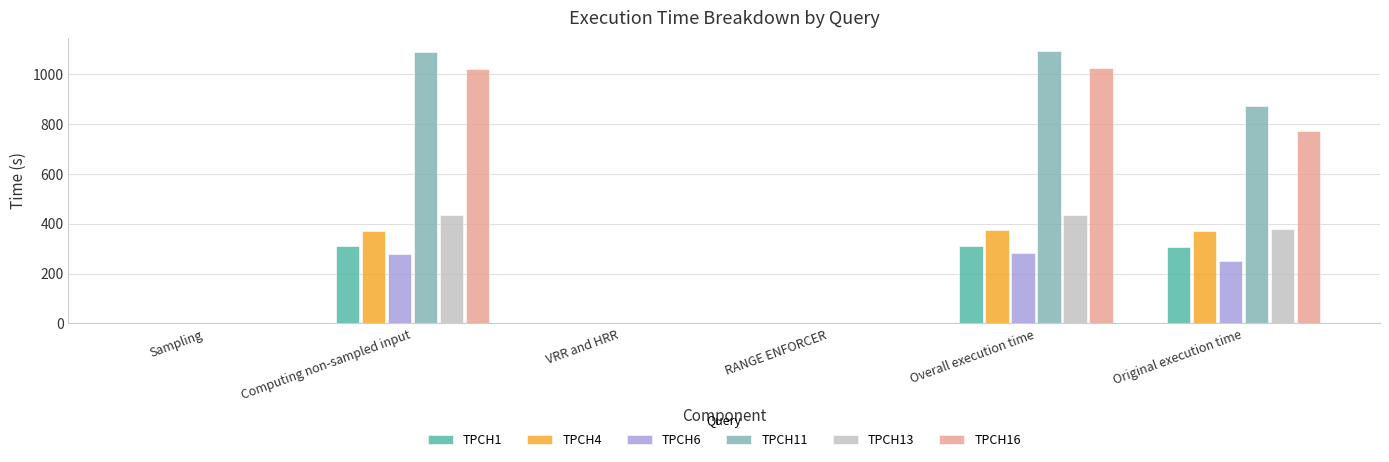

What is the highest value of the TPCH13 series?

436.2